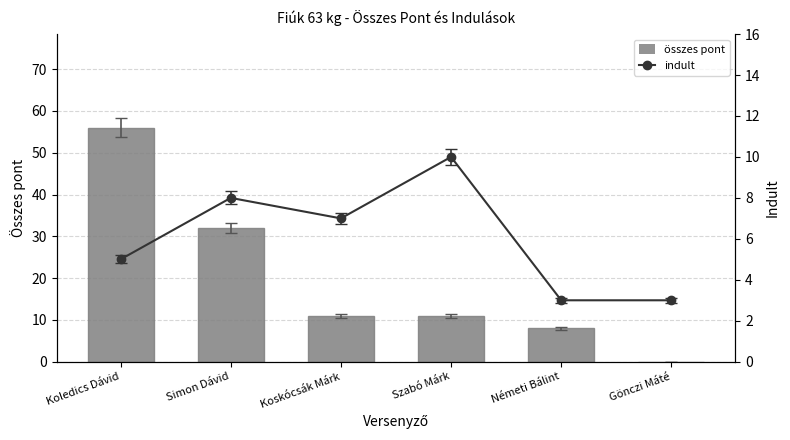

Is the value of indult at Gönczi Máté greater than the value of összes pont at Szabó Márk?

No